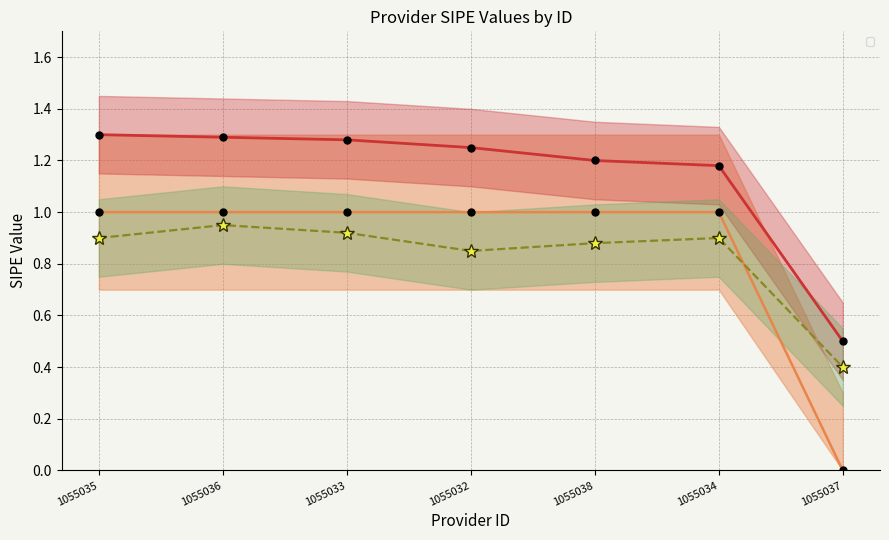

What is the label of the 4th point from the left?

1055032